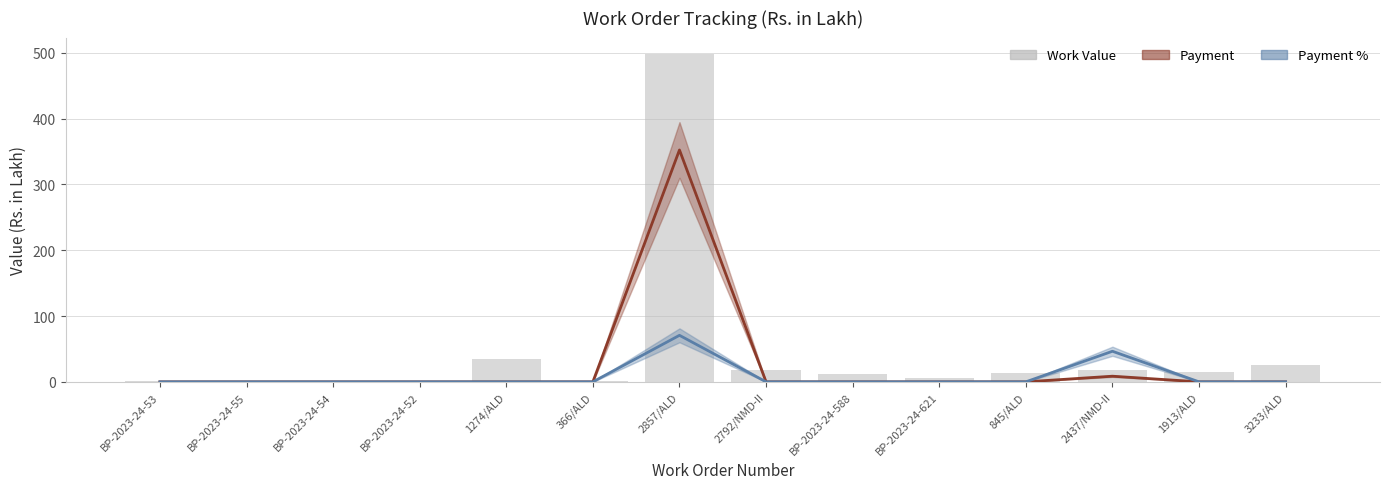

What is the difference between the second highest and minimum values in the Work Value series?

33.0